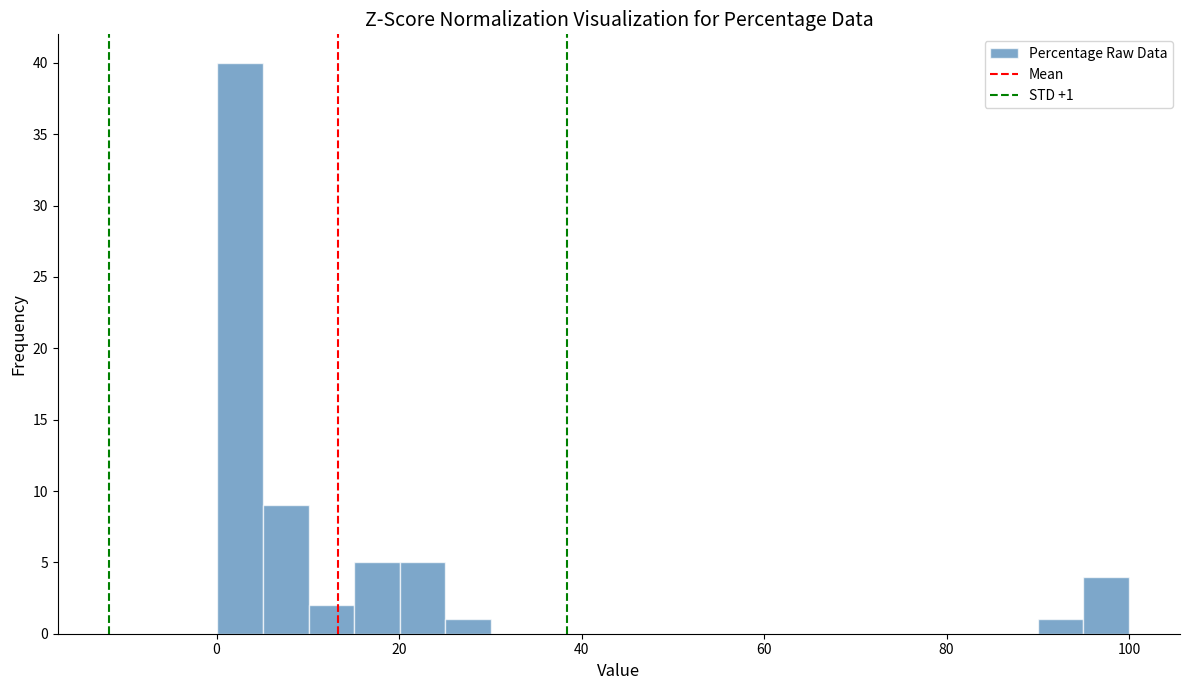

Read against the x-axis, roughly where is the centre of the tallest bar?

2